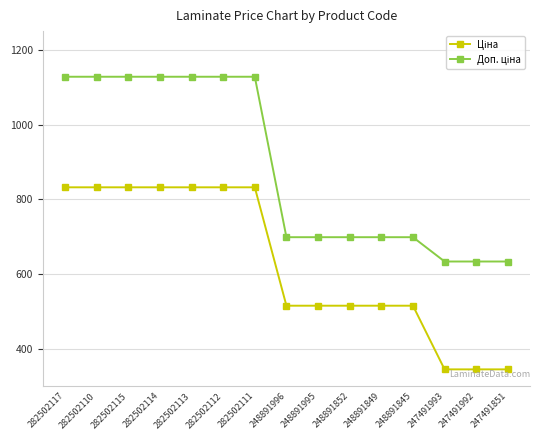

What is the maximum value shown in the chart?

1128.0